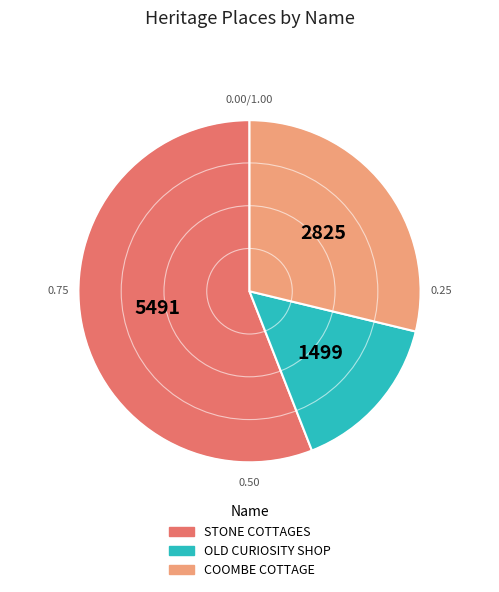

Between COOMBE COTTAGE and STONE COTTAGES, which is larger?

STONE COTTAGES